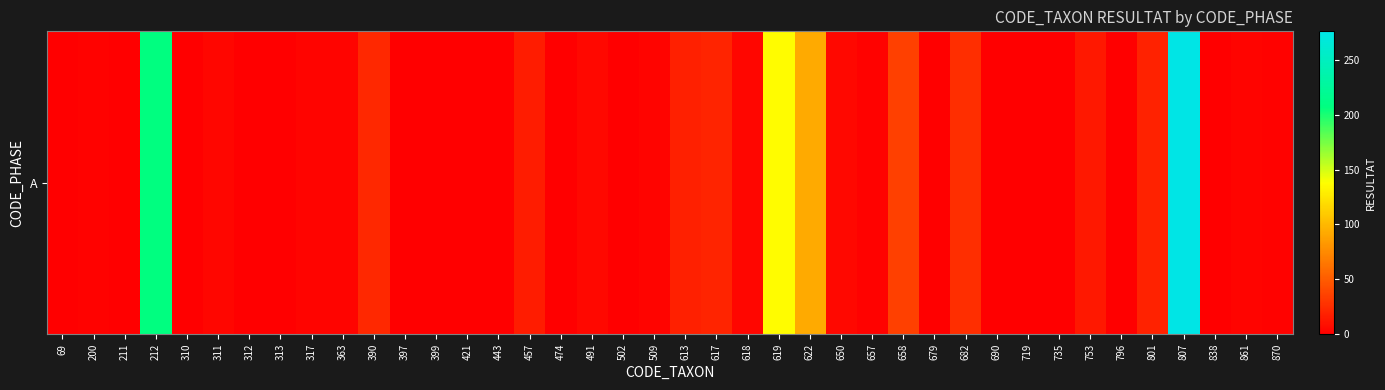

What is the sum of all values?

920